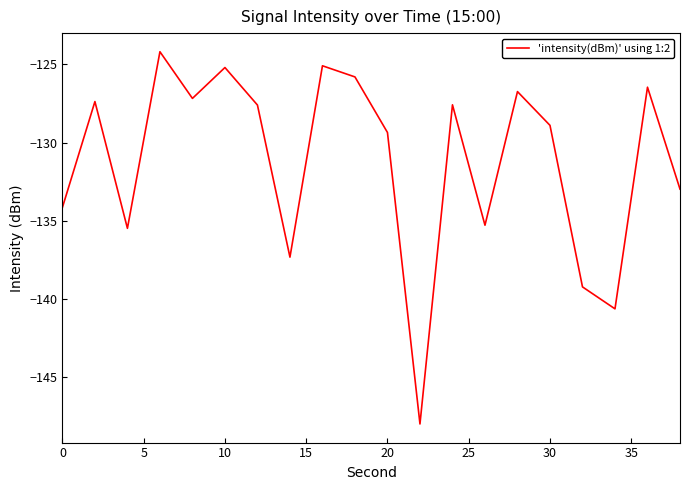

What is the smallest value displayed?

-148.0